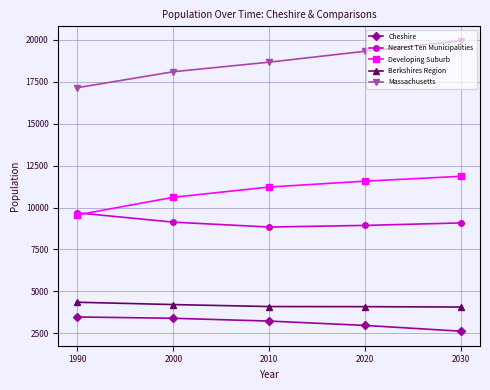

List the series in order of their peak value, highest first.

Massachusetts, Developing Suburb, Nearest Ten Municipalities, Berkshires Region, Cheshire